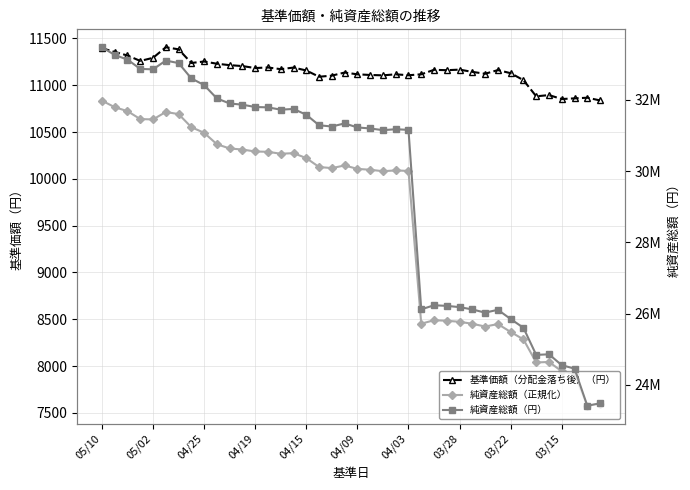

What is the total value across all series at 33?

25619396.3